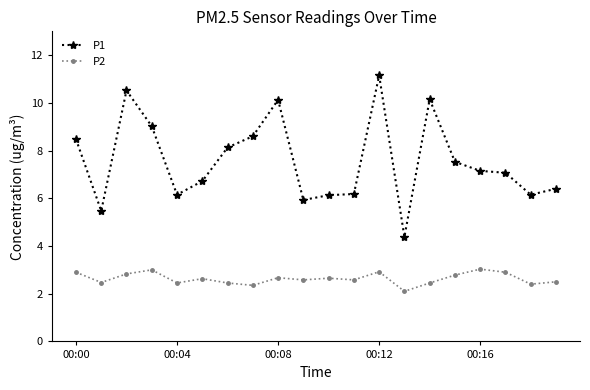

True or false: P2 and P1 intersect in this chart.

False